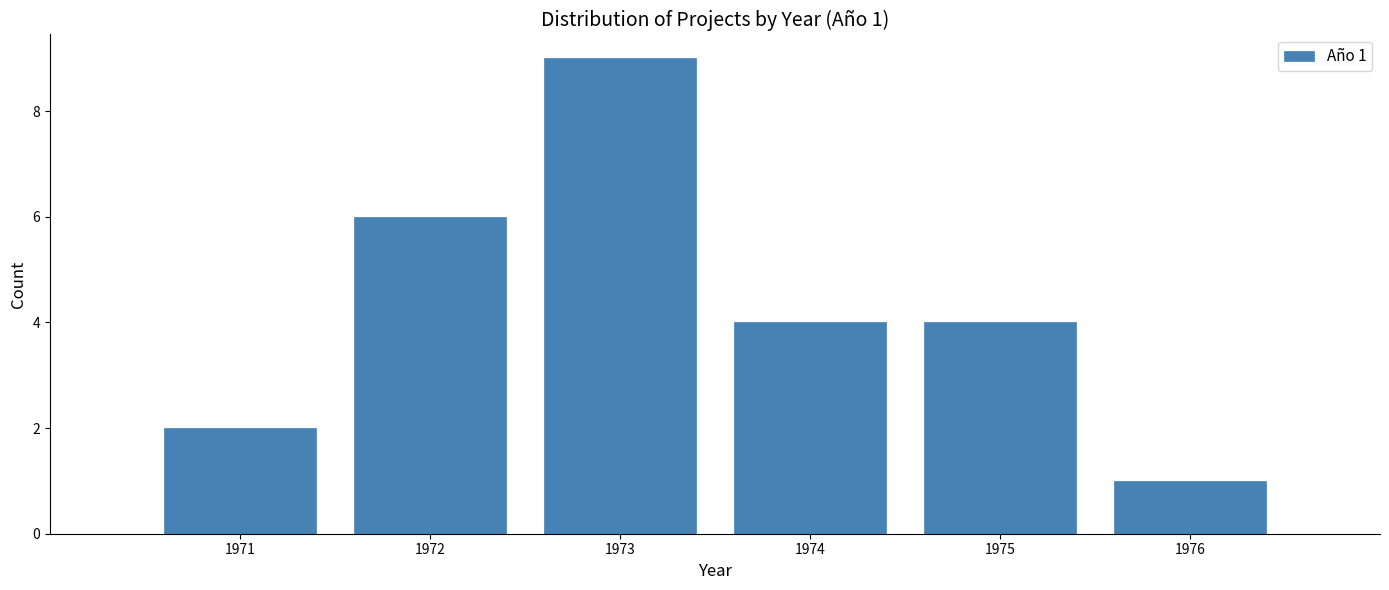

Reading left to right, extract all data points from this chart.

1971=2	1972=6	1973=9	1974=4	1975=4	1976=1